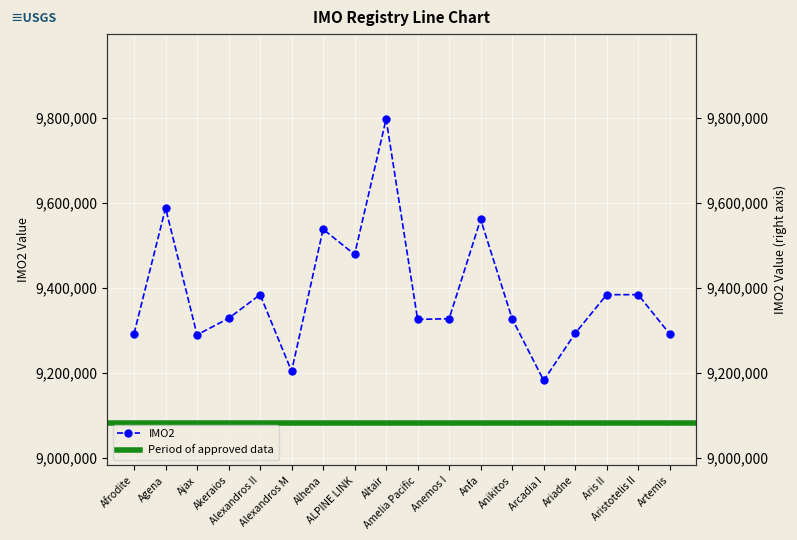

At which label is the value closest to 9489649?

ALPINE LINK